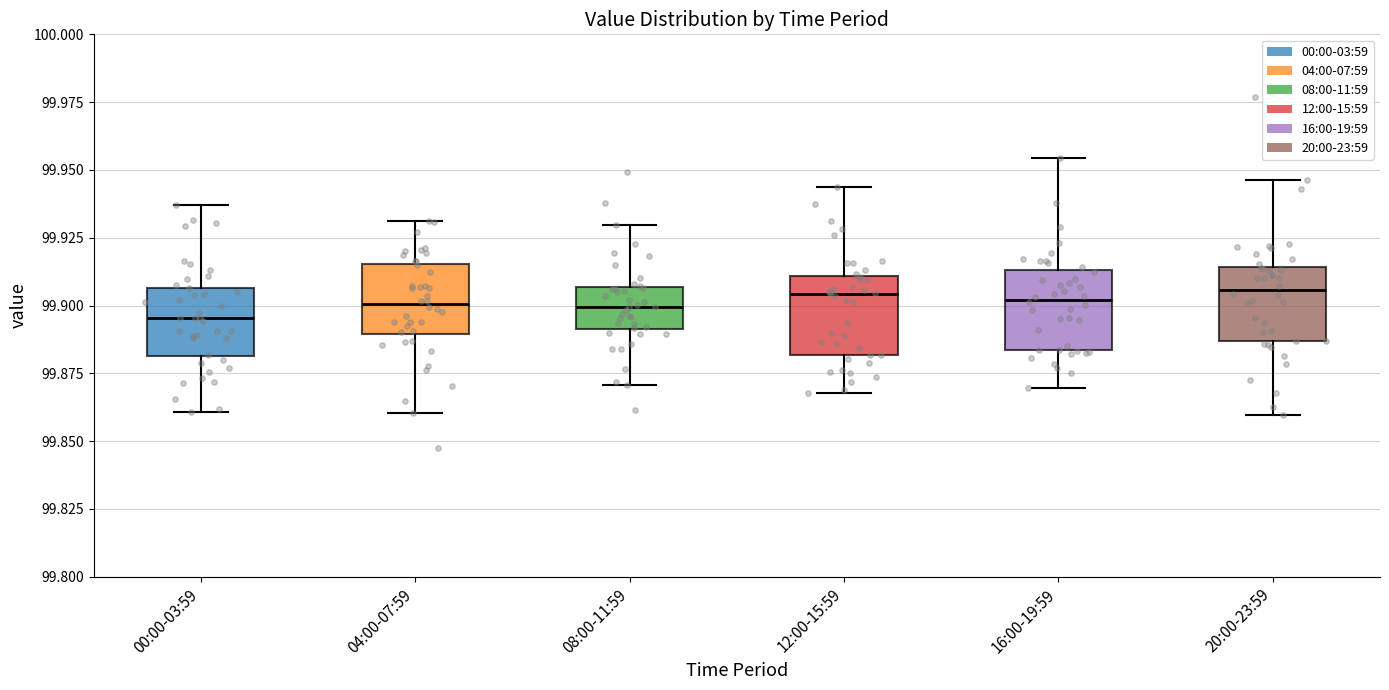

Reading left to right, read every box against the y-axis: the position of its median line, the range the box covers, and the ends of its whiskers. The values are not printed on the chart, so give them approximately, as read against the axis.

00:00-03:59: median 99.895, box 99.880 to 99.905, whiskers 99.860 to 99.935
04:00-07:59: median 99.900, box 99.890 to 99.915, whiskers 99.860 to 99.930
08:00-11:59: median 99.900, box 99.890 to 99.905, whiskers 99.870 to 99.930
12:00-15:59: median 99.905, box 99.880 to 99.910, whiskers 99.870 to 99.945
16:00-19:59: median 99.900, box 99.885 to 99.915, whiskers 99.870 to 99.955
20:00-23:59: median 99.905, box 99.885 to 99.915, whiskers 99.860 to 99.945